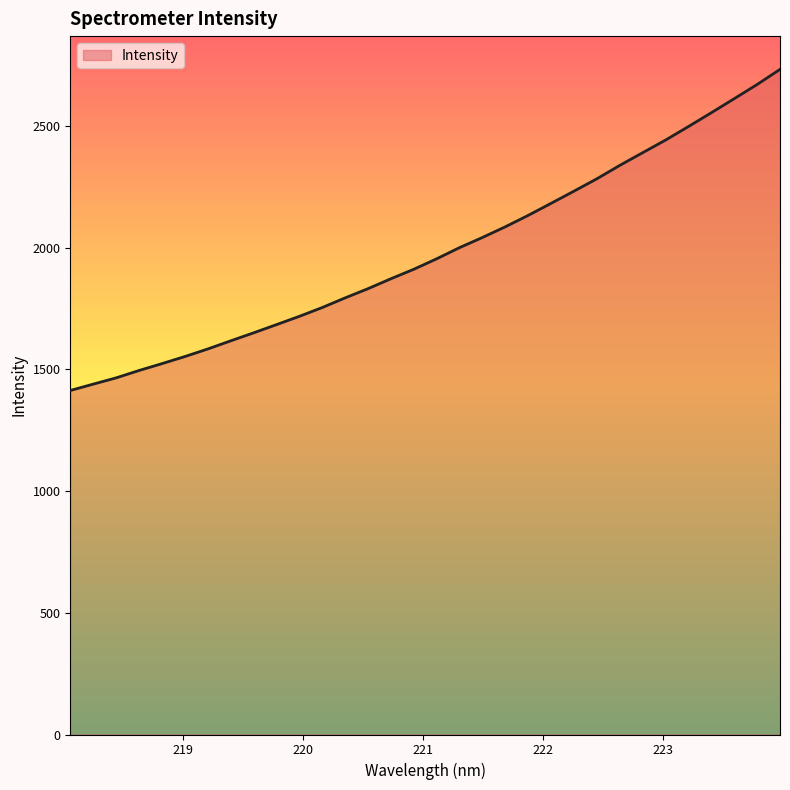

What is the greatest value displayed?

2732.1